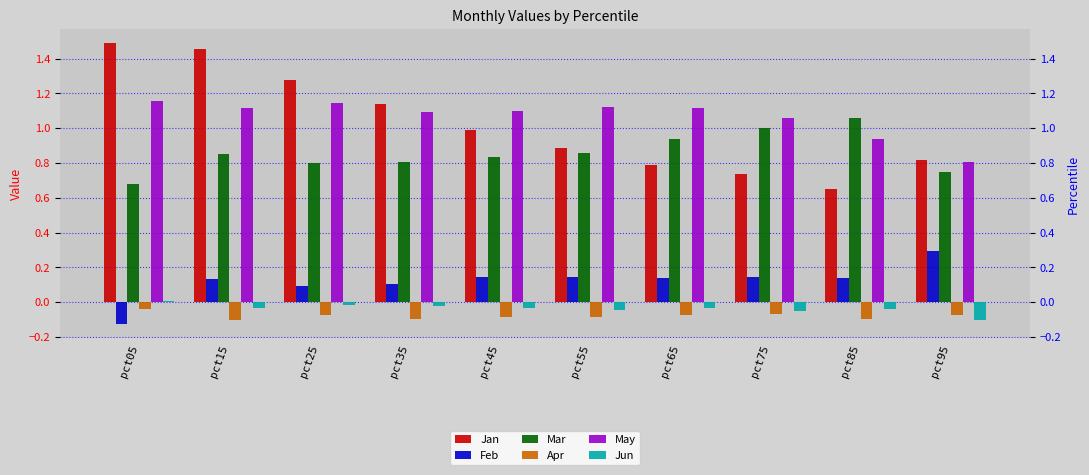

What is the maximum value for May?

1.2